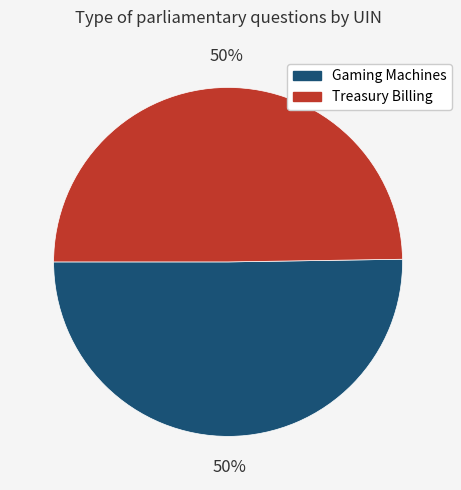

Approximately how many times larger is the value at Gaming Machines compared to Treasury Billing?

1.0